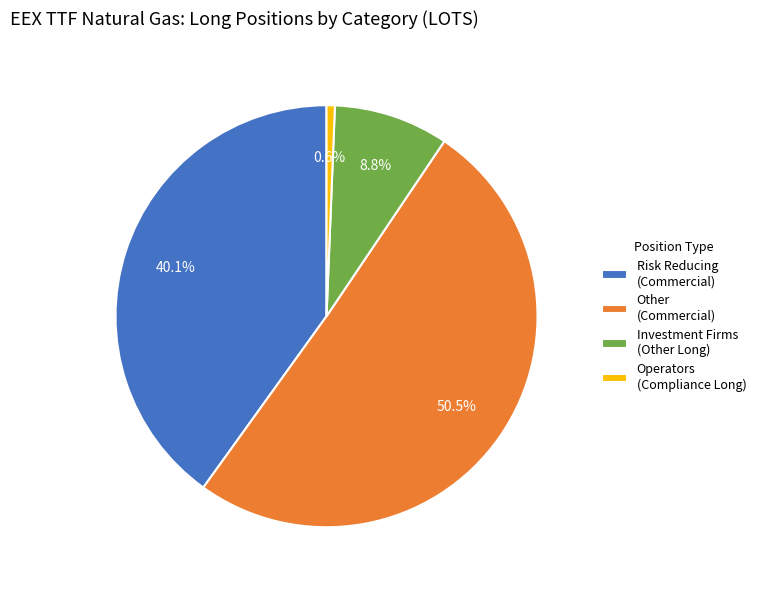

Rank the categories by value from lowest to highest.

Operators (Compliance Long), Investment Firms (Other Long), Risk Reducing (Commercial), Other (Commercial)